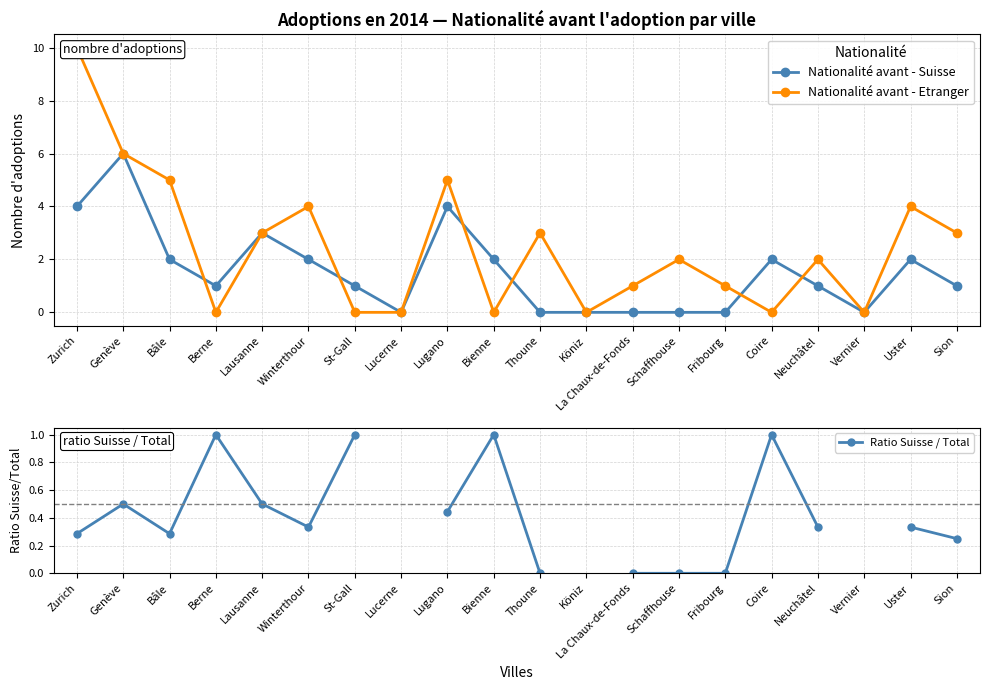

What are all the series names shown in the legend?

Nationalité avant - Suisse, Nationalité avant - Etranger, Ratio Suisse / Total